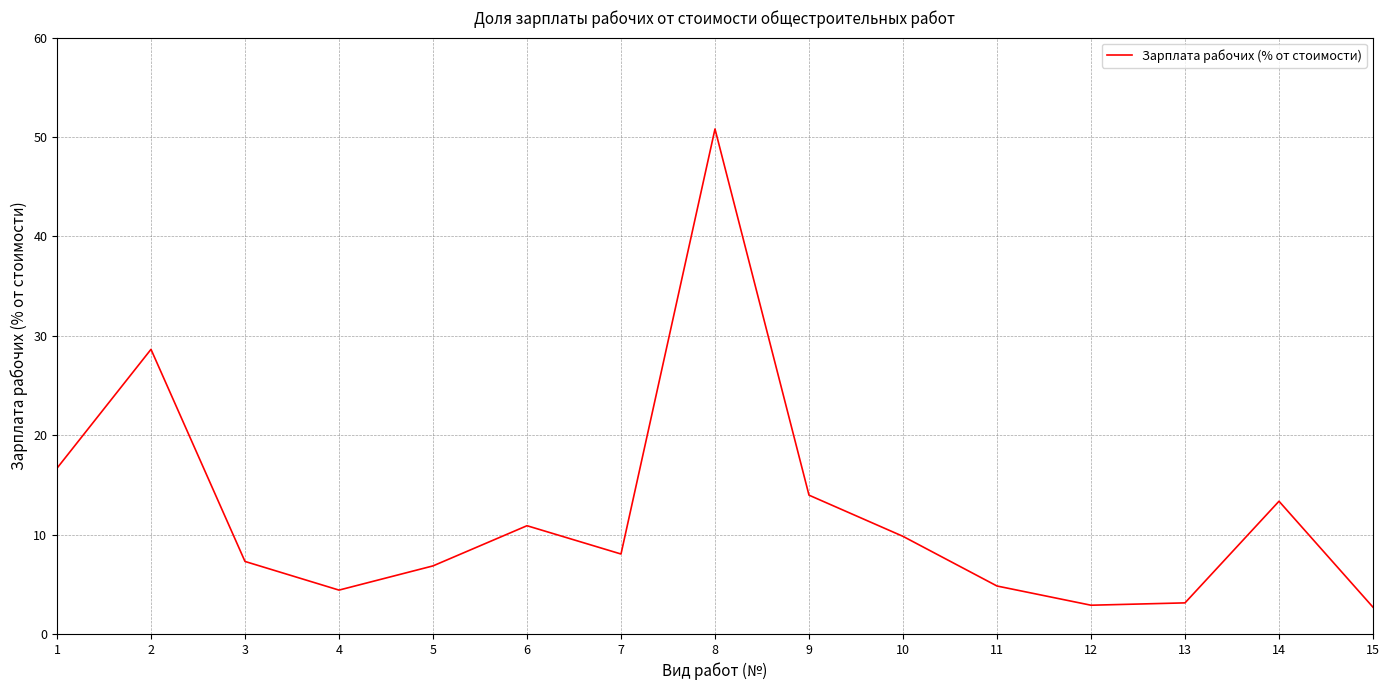

What is the greatest value displayed?

50.8